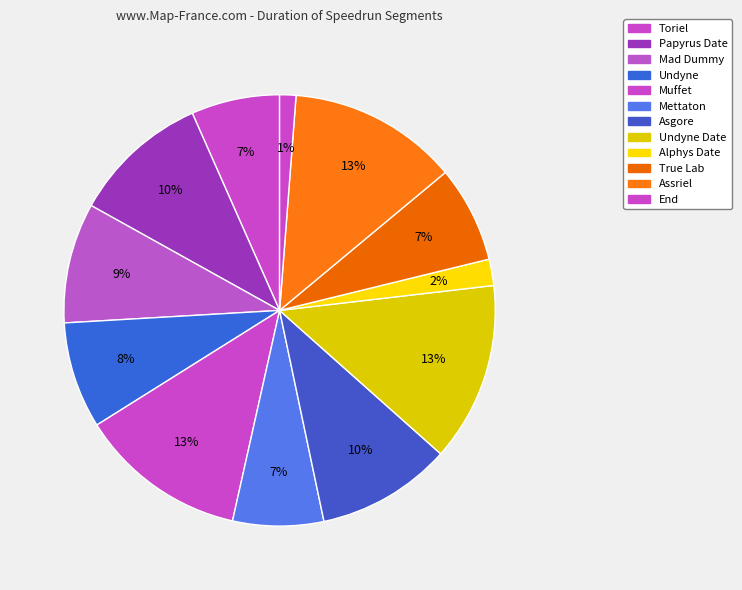

Does any single category account for the majority?

No